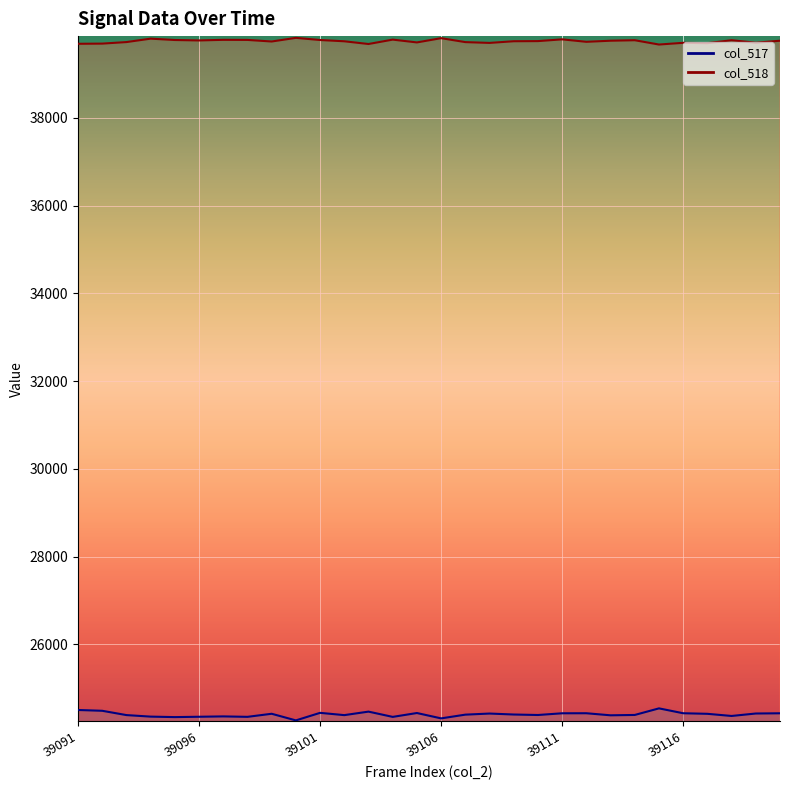

Rank the series by their average value, from lowest to highest.

col_517, col_518